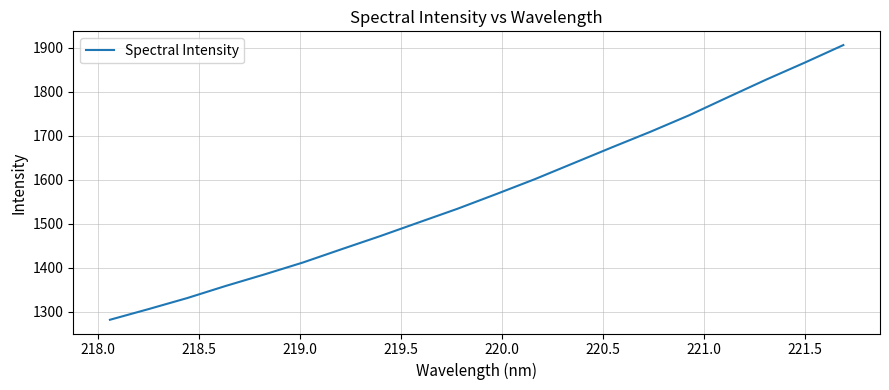

What is the difference between the maximum and minimum values?

623.5